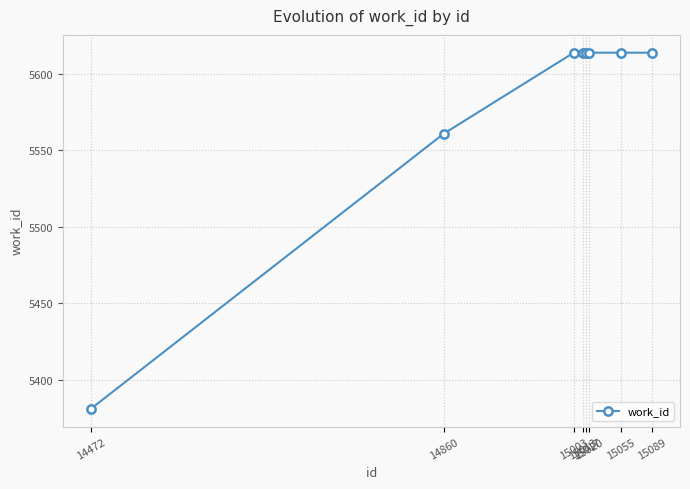

Approximately how many times larger is the value at 15003 compared to 15055?

1.0